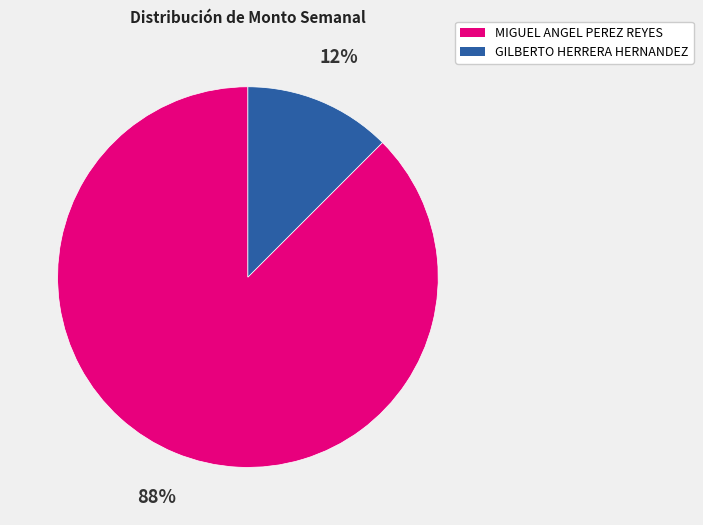

Does any single category account for the majority?

Yes